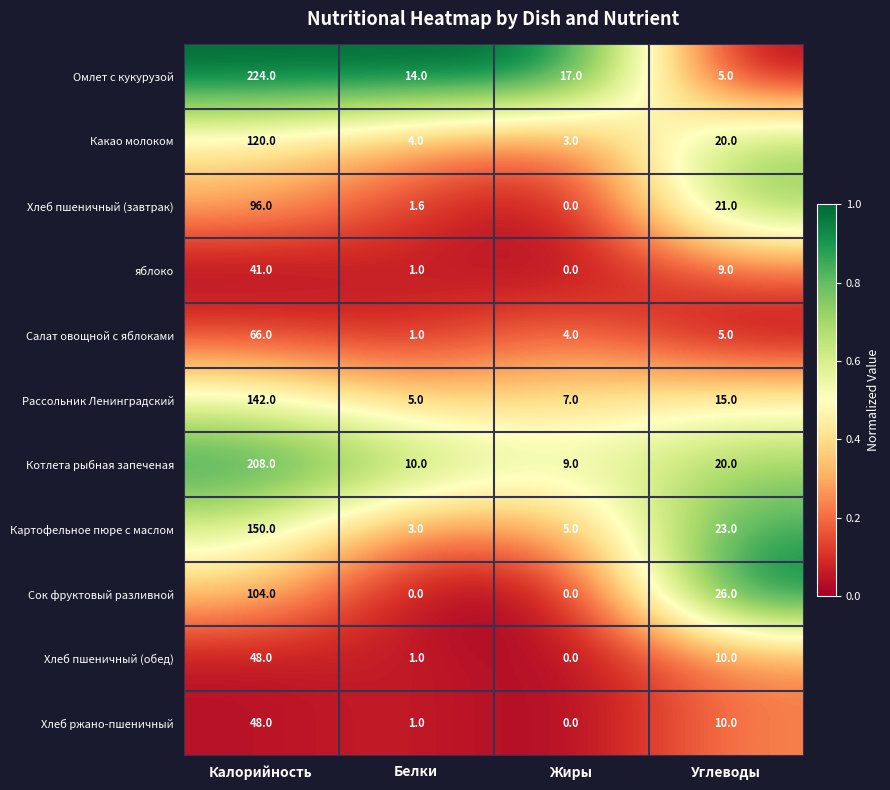

Which series has the largest total across all categories?

Омлет с кукурузой